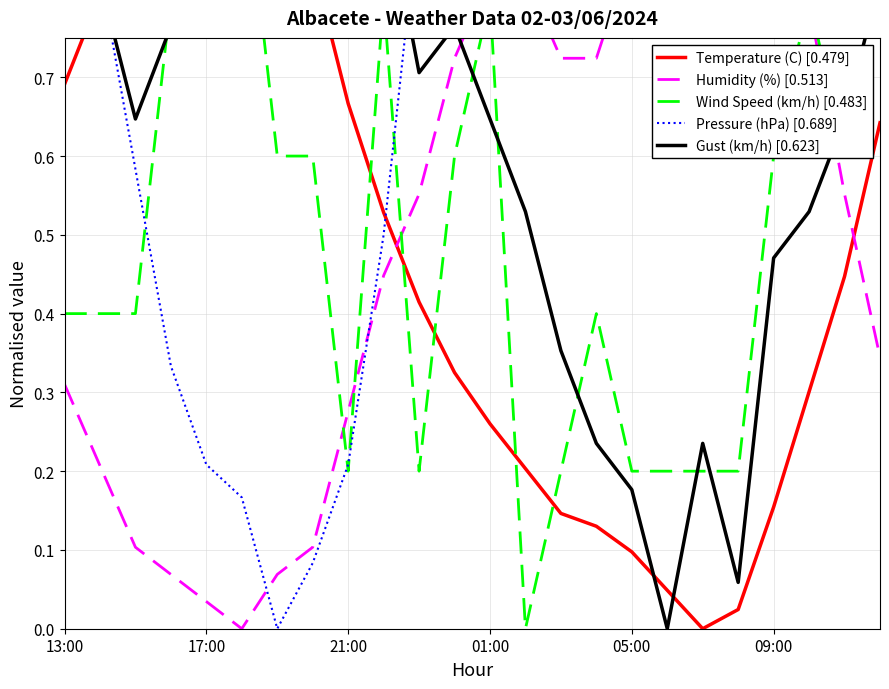

Count the Wind Speed (km/h) [0.483] values in the range 0 to 1.

24